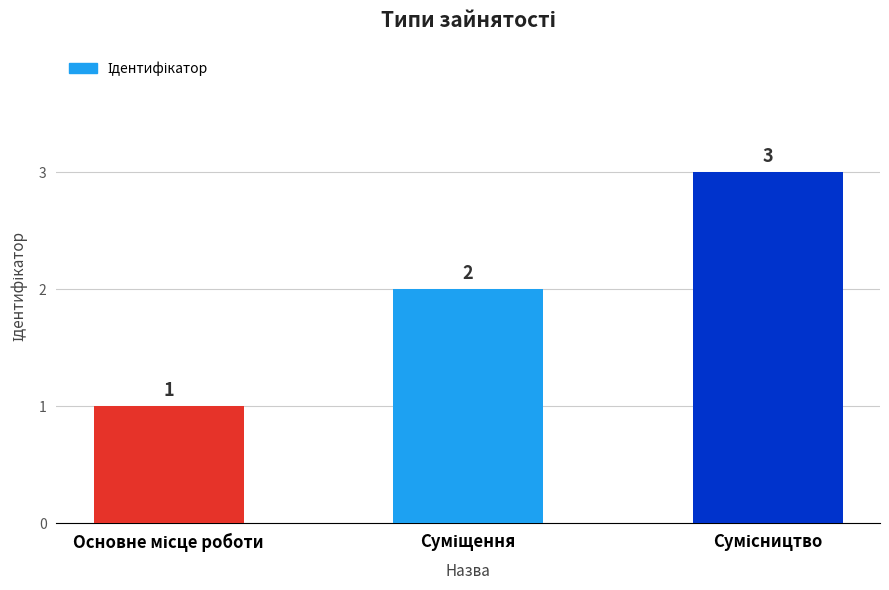

What is the average value?

2